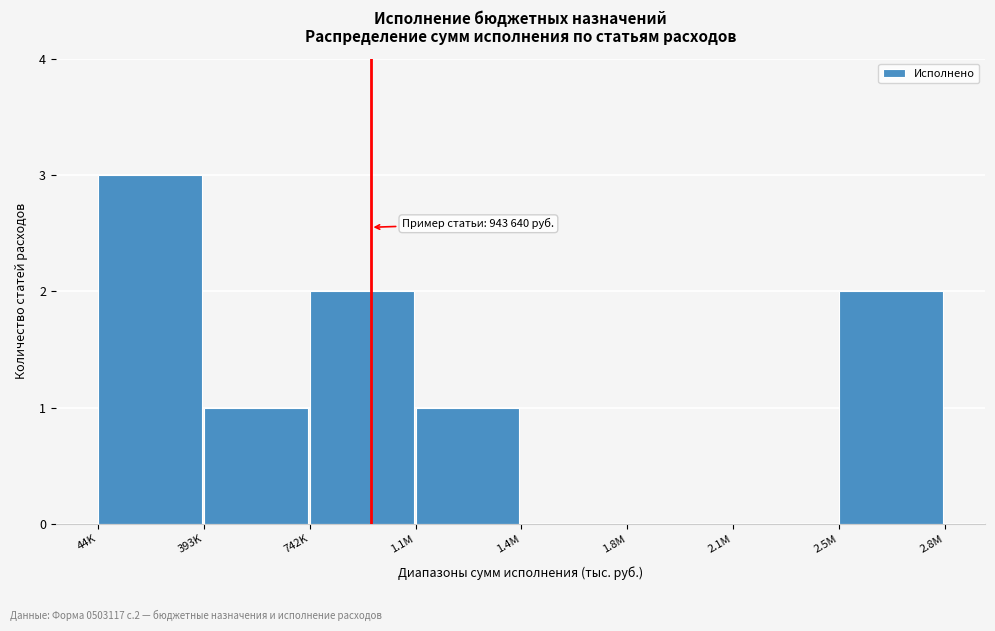

Reading left to right, what are all the values shown in this chart?

44K=3	393K=1	742K=2	1.1M=1	1.4M=0	1.8M=0	2.1M=0	2.5M=2